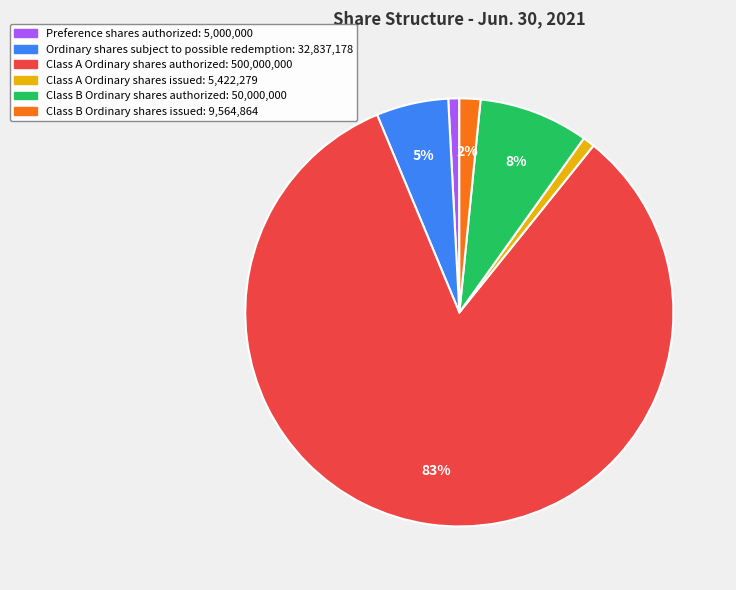

Approximately how many times larger is the value at Class B Ordinary shares issued compared to Class B Ordinary shares authorized?

0.2